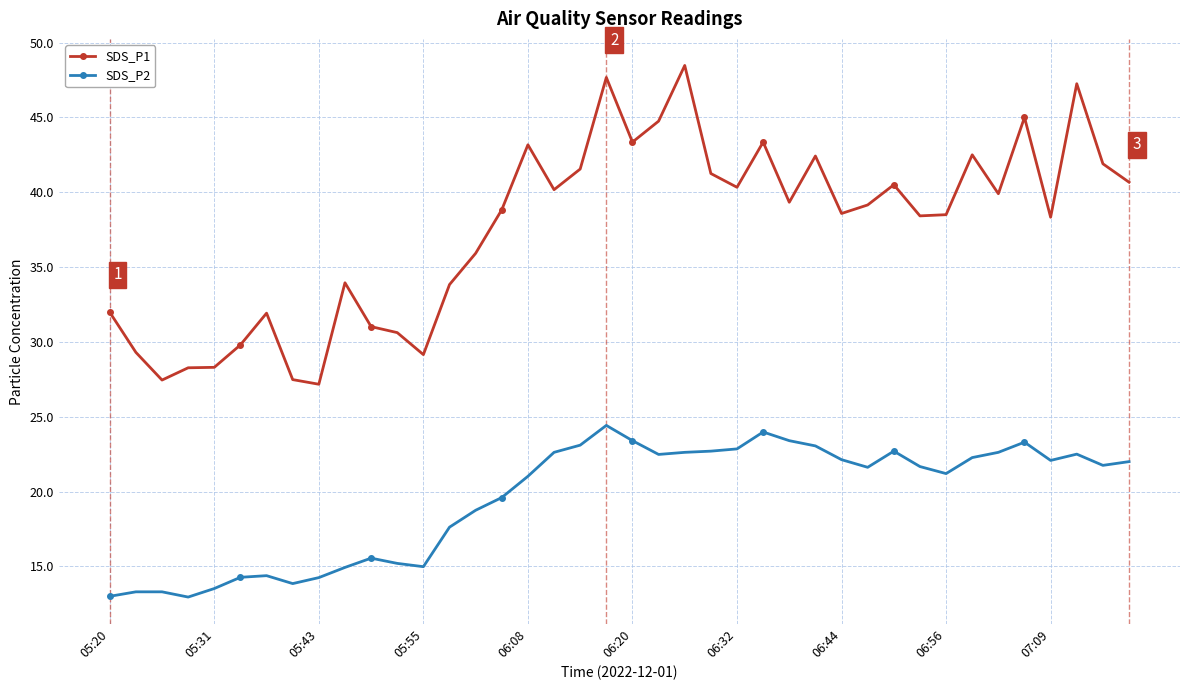

True or false: SDS_P1 and SDS_P2 cross at least once.

False